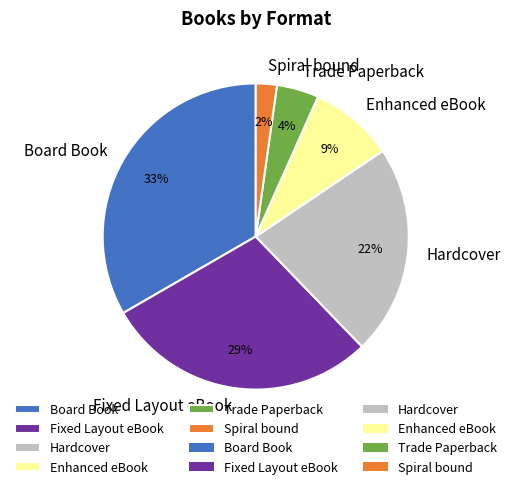

Do Hardcover and Enhanced eBook together represent more than half of the pie?

No